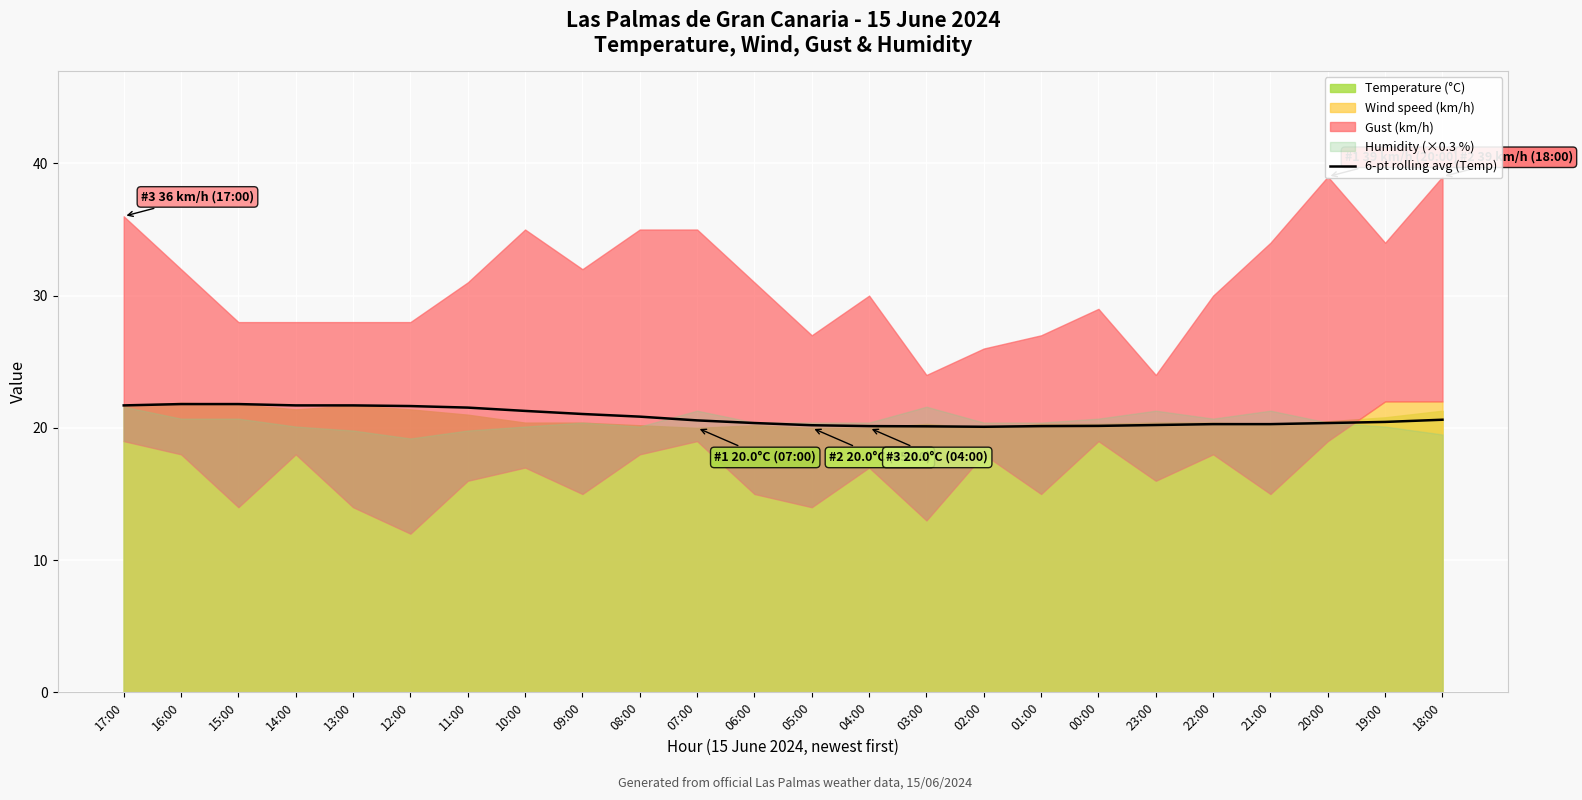

What is the minimum value for 6-pt rolling avg (Temp)?

20.1